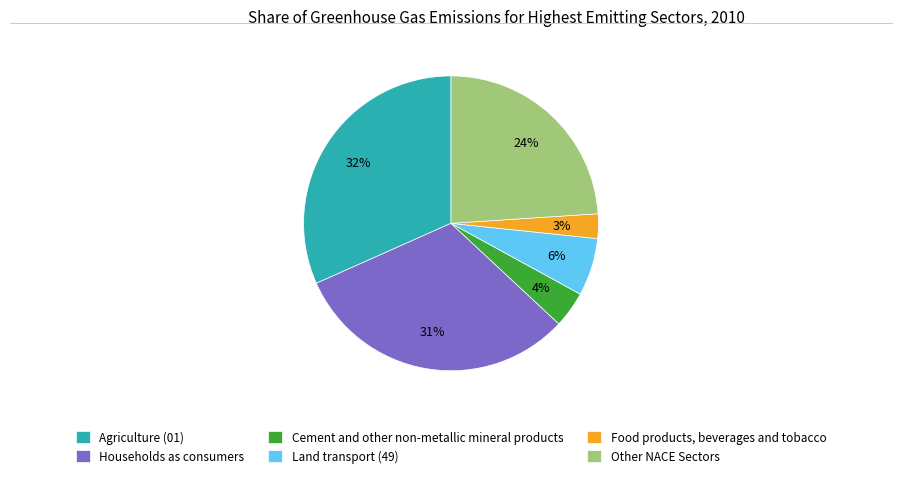

Which has a higher value, Agriculture (01) or Cement and other non-metallic mineral products?

Agriculture (01)